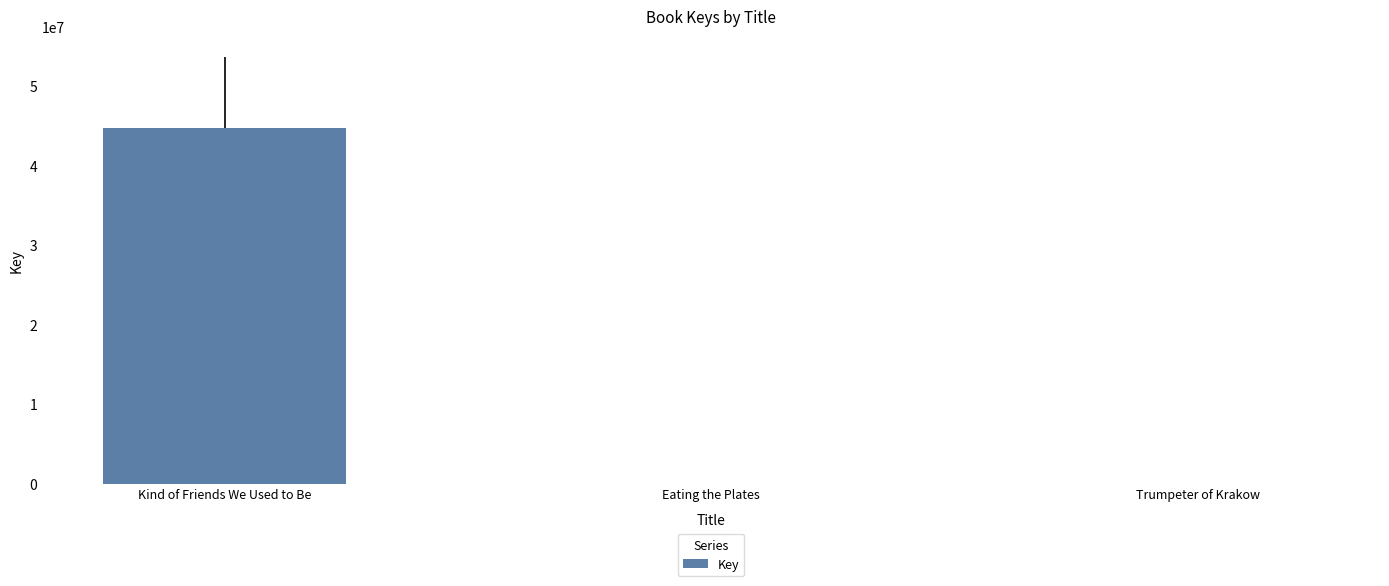

The chart shows a value of 17275526 at Kind of Friends We Used to Be. True or false?

False